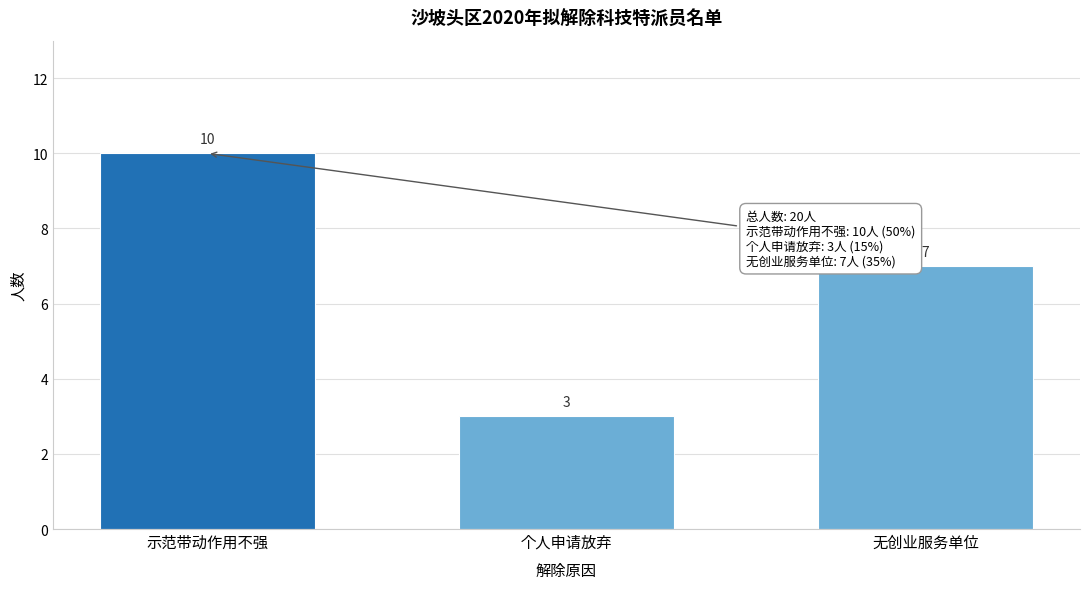

Reading right to left, transcribe all the data shown in this chart.

无创业服务单位=7	个人申请放弃=3	示范带动作用不强=10